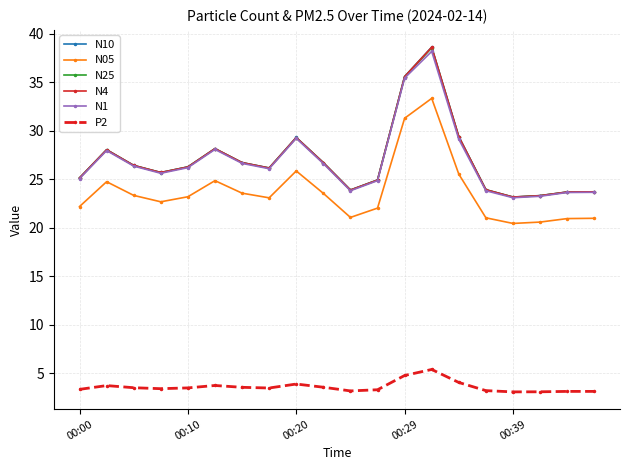

What is the smallest value displayed?

3.1